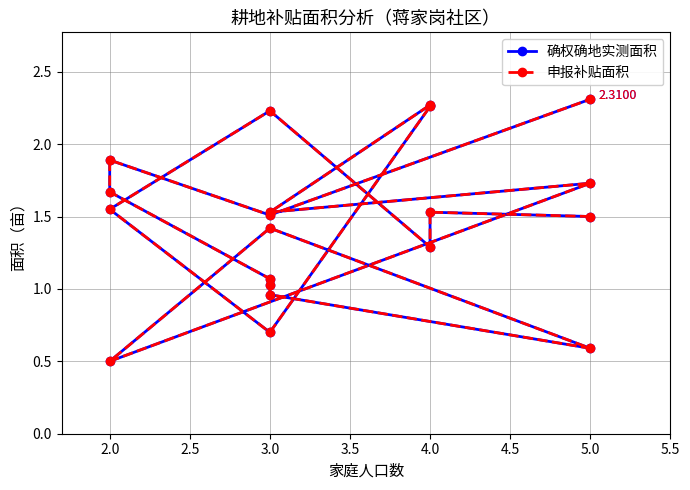

Count the number of data series in this chart.

2